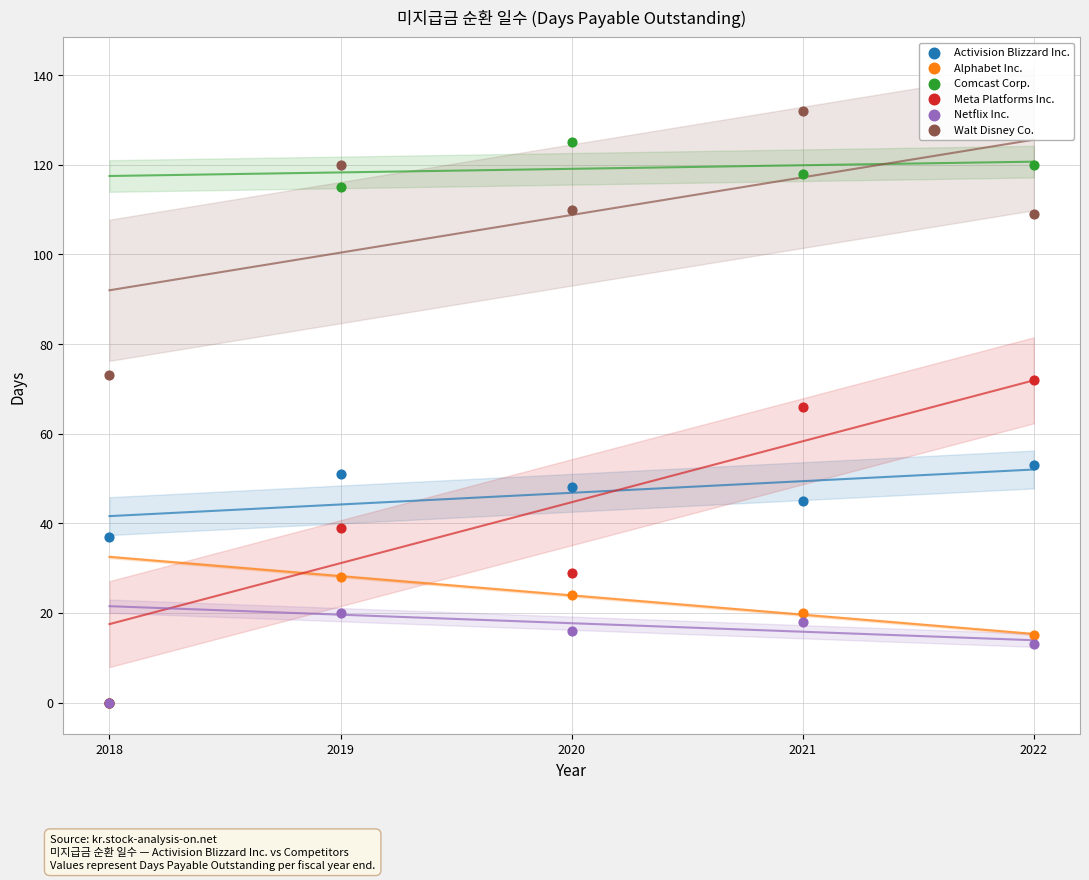

In the Netflix Inc. series, what Y value is closest to 10?

13